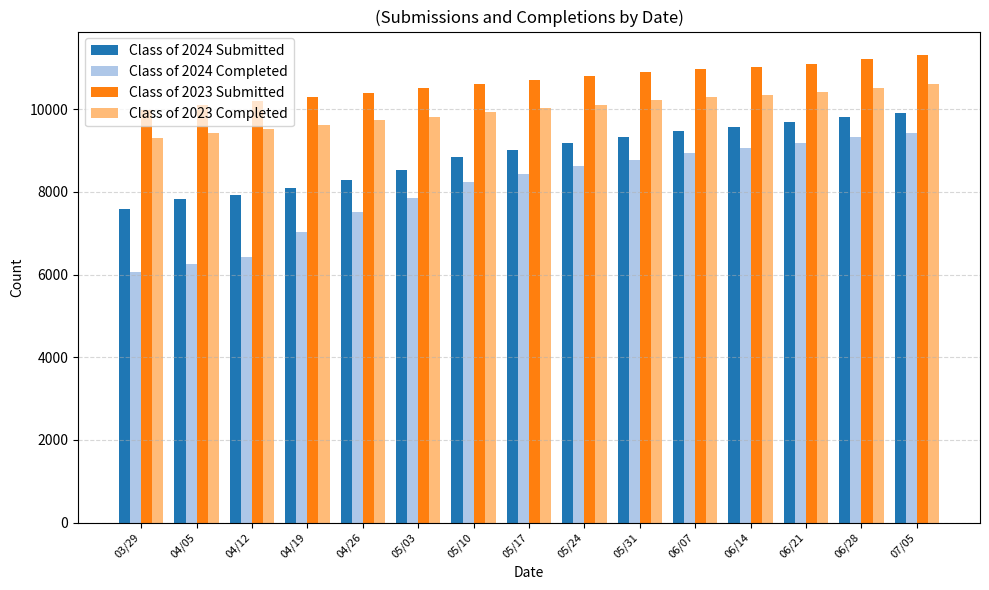

What is the label of the 10th bar from the right?

05/03